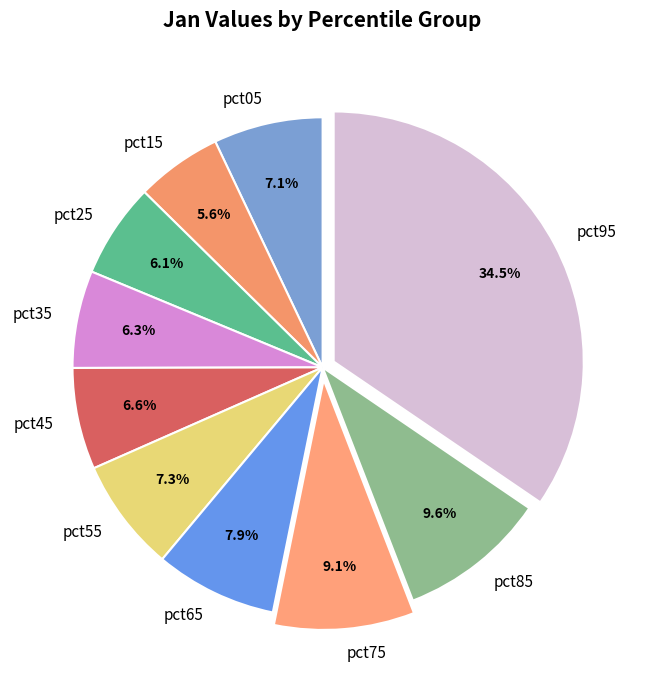

Which category has the smallest portion of the pie?

pct15